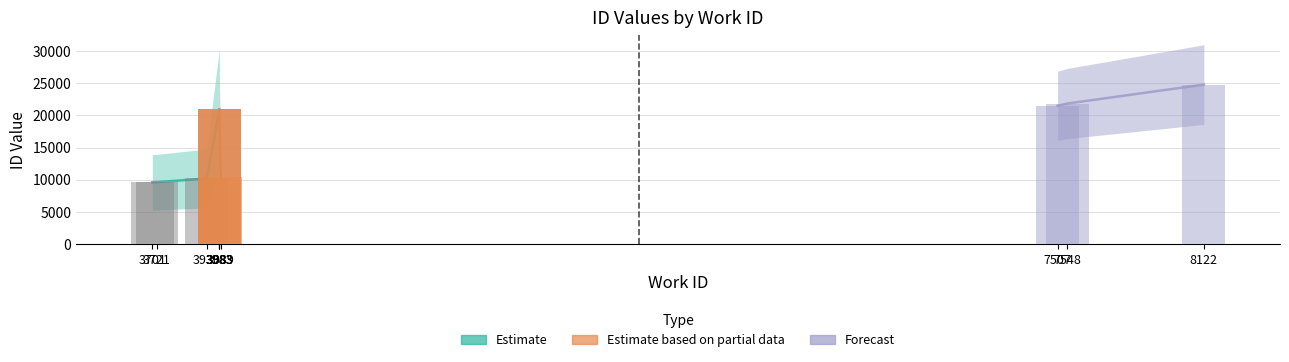

What is the difference between the highest and lowest values at 3930?

11317